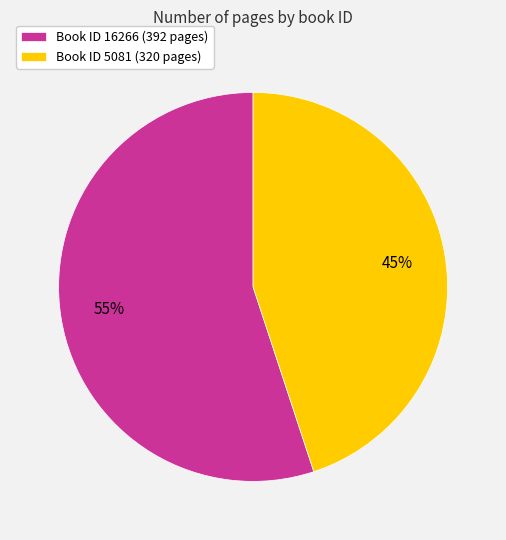

Which slice represents more than half of the pie?

Book ID 16266 (392 pages)